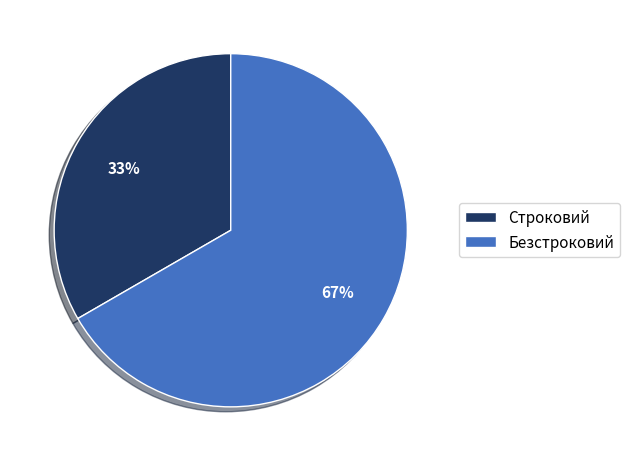

Approximately how many times larger is the value at Безстроковий compared to Строковий?

2.0